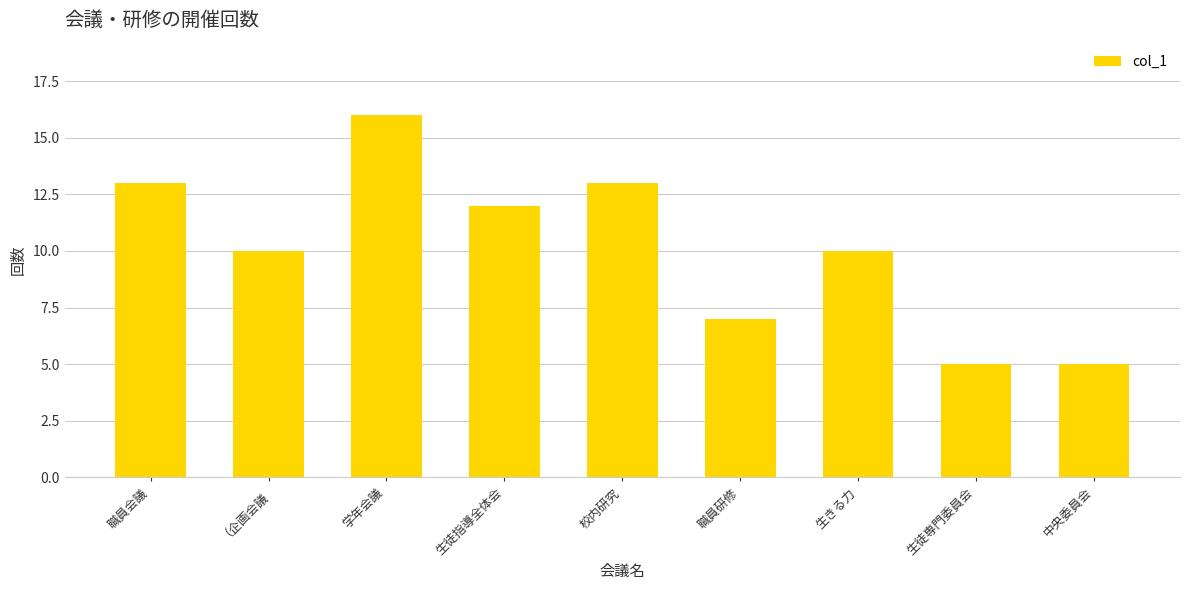

Read the value at 学年会議.

16